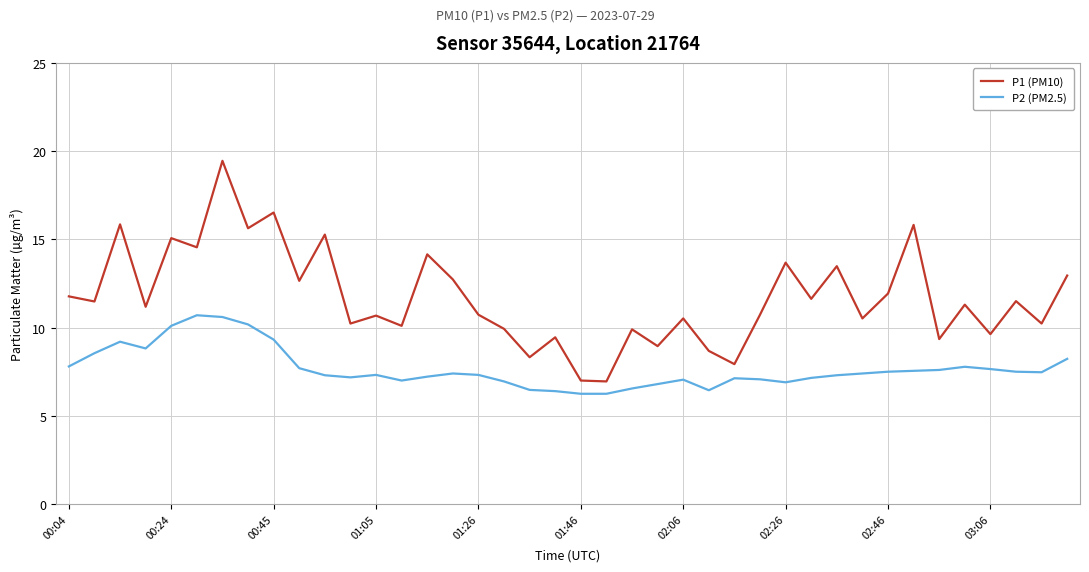

How many values in the P1 (PM10) series are below 11?

19